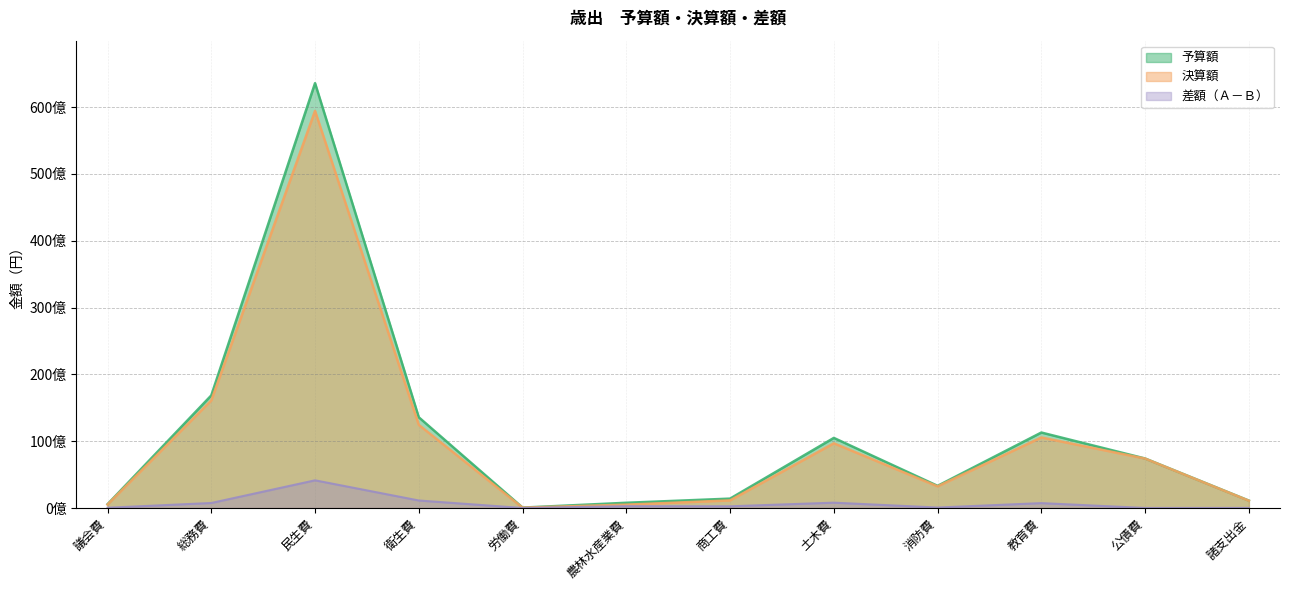

What is the difference between the 予算額 values at 土木費 and 公債費?

3083003000